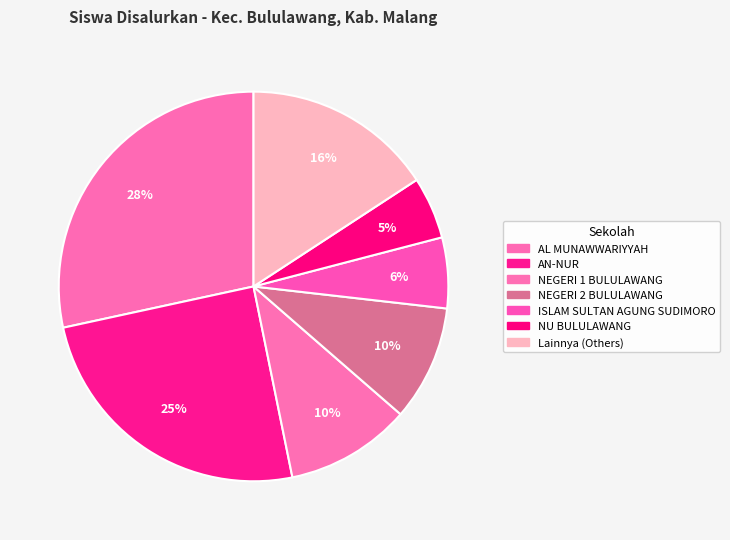

How many slices are in this pie chart?

7